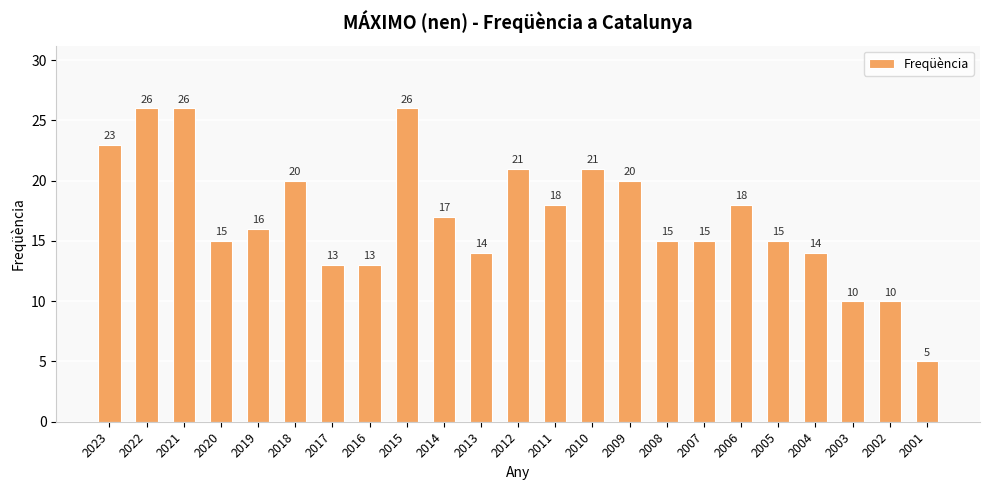

What is the average value?

17